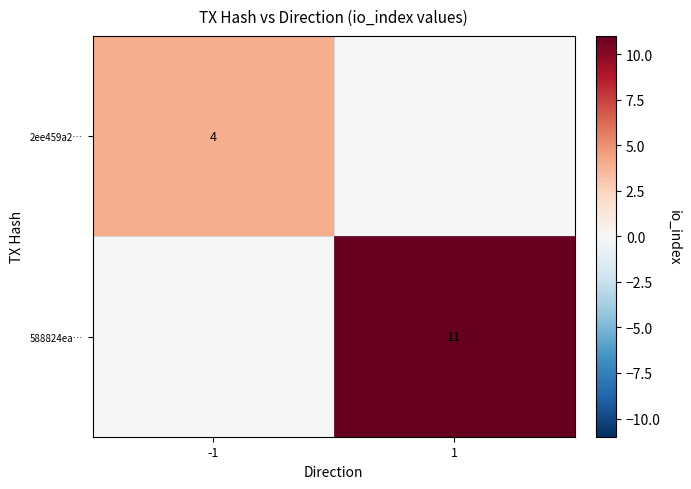

True or false: 2ee459a2… has a value of 6 at -1.

False